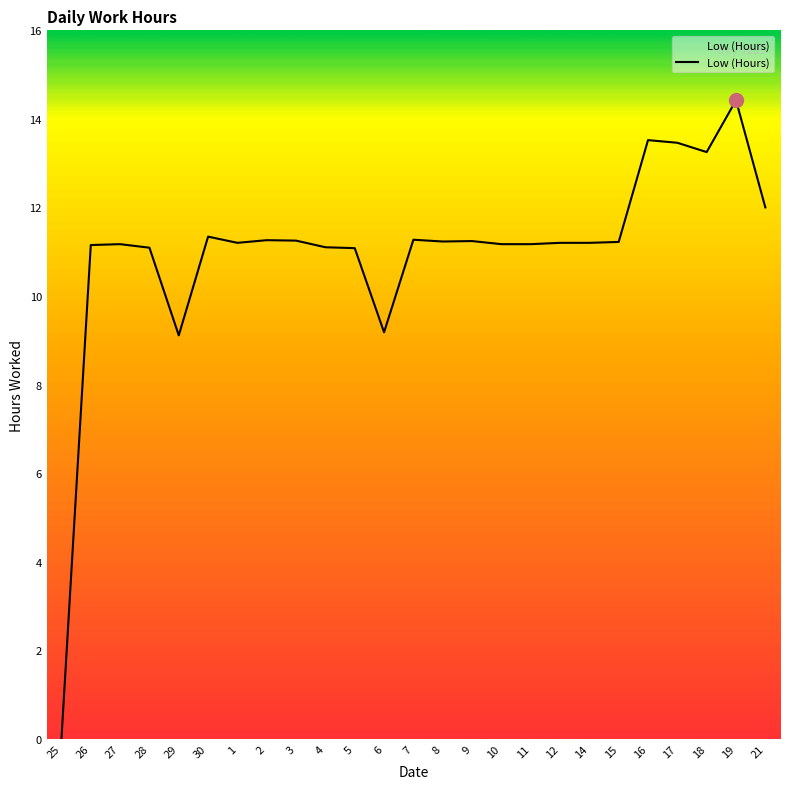

True or false: the data shows 11.2 at 3.

True